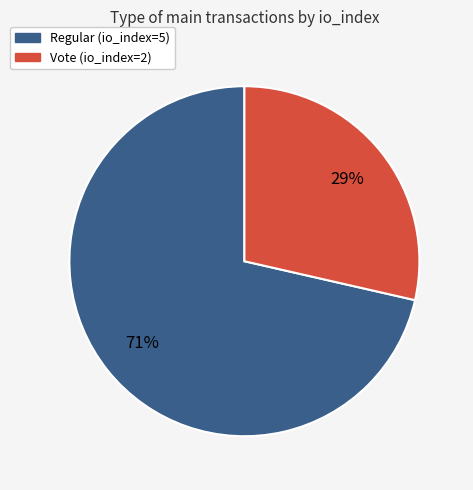

Count the number of slices in the pie.

2